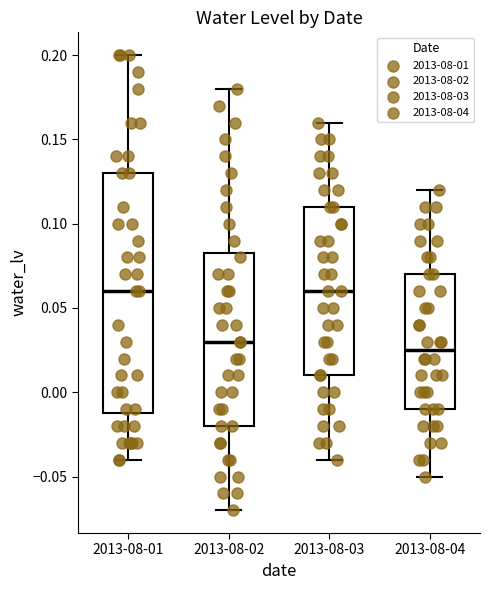

Comparing the boxes themselves (not the whiskers), which one is the tallest?

2013-08-01